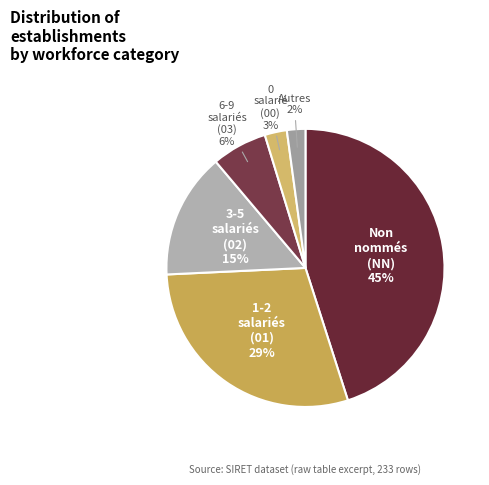

How many slices are in this pie chart?

6